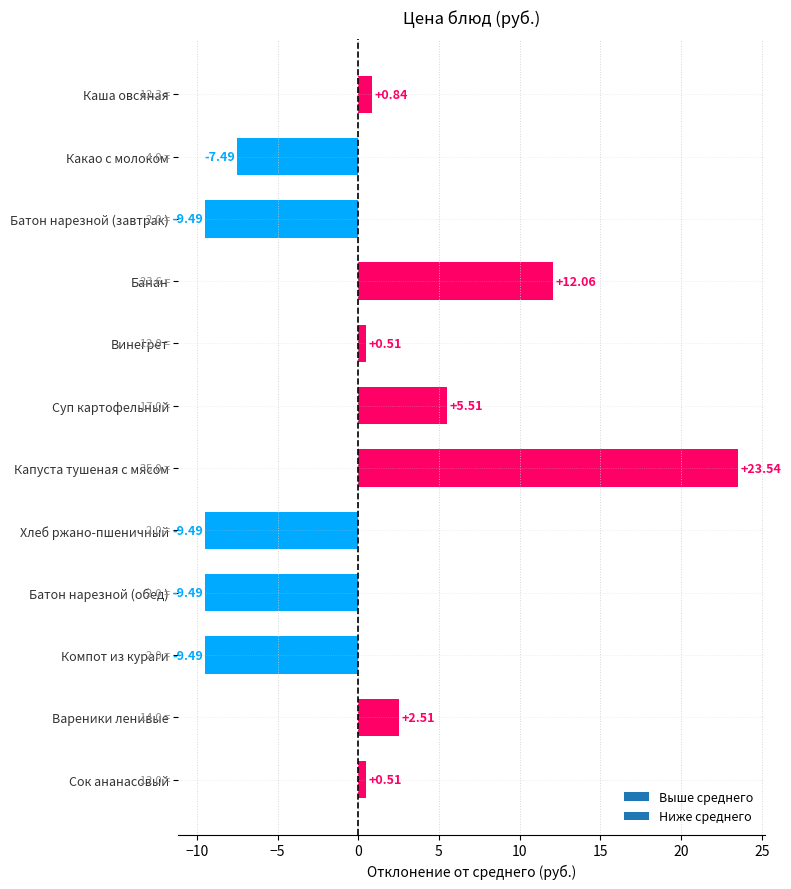

What is the label of the 8th bar from the bottom?

Винегрет